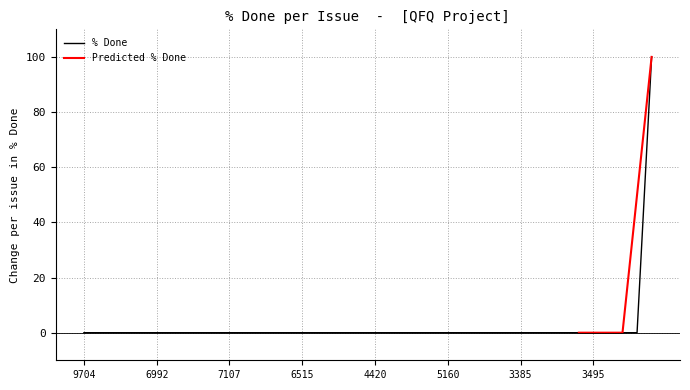

What is the label of the 16th point from the right?

4956